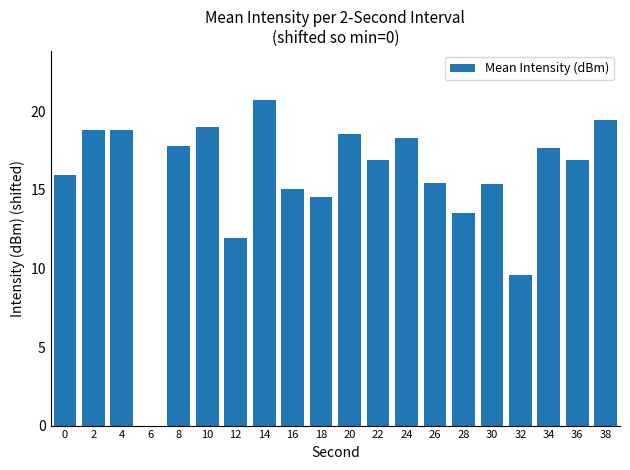

Where is the data nearest to the value 10?

32